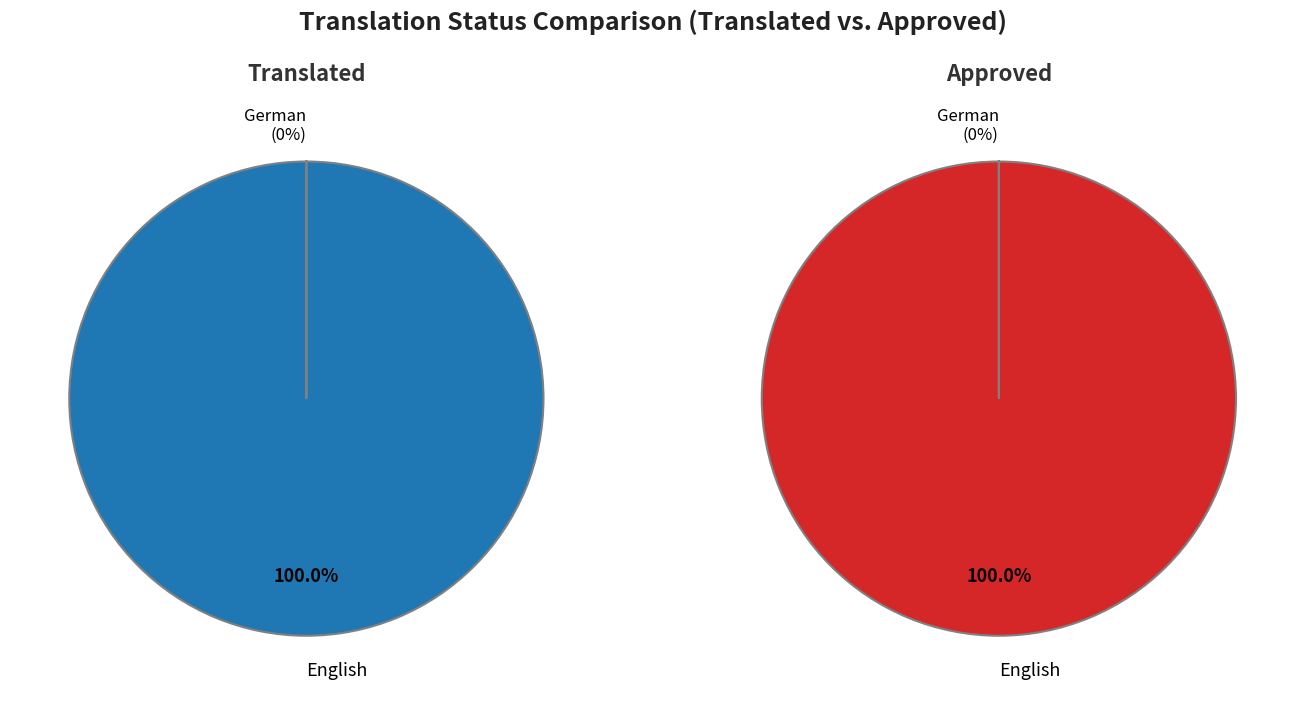

True or false: German accounts for 1% of the total.

False